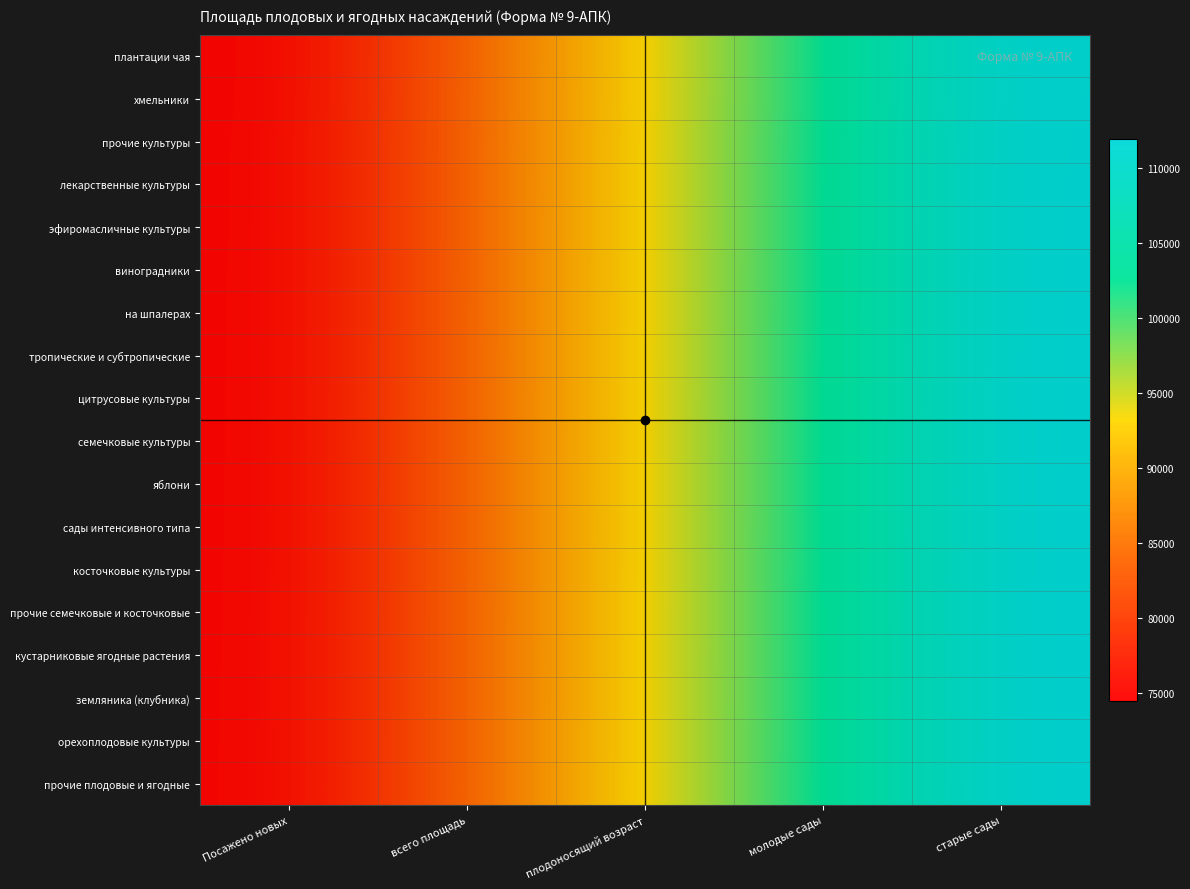

Reading left to right, what are all the values shown in this chart?

плантации чая: Посажено новых=74488.0	всего площадь=83799.0	плодоносящий возраст=93110.0	молодые сады=102421.0	старые сады=111732.0
хмельники: Посажено новых=74496.0	всего площадь=83808.0	плодоносящий возраст=93120.0	молодые сады=102432.0	старые сады=111744.0
прочие культуры: Посажено новых=74552.0	всего площадь=83871.0	плодоносящий возраст=93190.0	молодые сады=102509.0	старые сады=111828.0
лекарственные культуры: Посажено новых=74552.8	всего площадь=83871.9	плодоносящий возраст=93191.0	молодые сады=102510.1	старые сады=111829.2
эфиромасличные культуры: Посажено новых=74553.6	всего площадь=83872.8	плодоносящий возраст=93192.0	молодые сады=102511.2	старые сады=111830.4
виноградники: Посажено новых=74568.0	всего площадь=83889.0	плодоносящий возраст=93210.0	молодые сады=102531.0	старые сады=111852.0
на шпалерах: Посажено новых=74568.8	всего площадь=83889.9	плодоносящий возраст=93211.0	молодые сады=102532.1	старые сады=111853.2
тропические и субтропические: Посажено новых=74576.0	всего площадь=83898.0	плодоносящий возраст=93220.0	молодые сады=102542.0	старые сады=111864.0
цитрусовые культуры: Посажено новых=74584.0	всего площадь=83907.0	плодоносящий возраст=93230.0	молодые сады=102553.0	старые сады=111876.0
семечковые культуры: Посажено новых=74592.0	всего площадь=83916.0	плодоносящий возраст=93240.0	молодые сады=102564.0	старые сады=111888.0
яблони: Посажено новых=74592.8	всего площадь=83916.9	плодоносящий возраст=93241.0	молодые сады=102565.1	старые сады=111889.2
сады интенсивного типа: Посажено новых=74593.6	всего площадь=83917.8	плодоносящий возраст=93242.0	молодые сады=102566.2	старые сады=111890.4
косточковые культуры: Посажено новых=74600.0	всего площадь=83925.0	плодоносящий возраст=93250.0	молодые сады=102575.0	старые сады=111900.0
прочие семечковые и косточковые: Посажено новых=74608.0	всего площадь=83934.0	плодоносящий возраст=93260.0	молодые сады=102586.0	старые сады=111912.0
кустарниковые ягодные растения: Посажено новых=74616.0	всего площадь=83943.0	плодоносящий возраст=93270.0	молодые сады=102597.0	старые сады=111924.0
земляника (клубника): Посажено новых=74616.8	всего площадь=83943.9	плодоносящий возраст=93271.0	молодые сады=102598.1	старые сады=111925.2
орехоплодовые культуры: Посажено новых=74624.0	всего площадь=83952.0	плодоносящий возраст=93280.0	молодые сады=102608.0	старые сады=111936.0
прочие плодовые и ягодные: Посажено новых=74632.0	всего площадь=83961.0	плодоносящий возраст=93290.0	молодые сады=102619.0	старые сады=111948.0